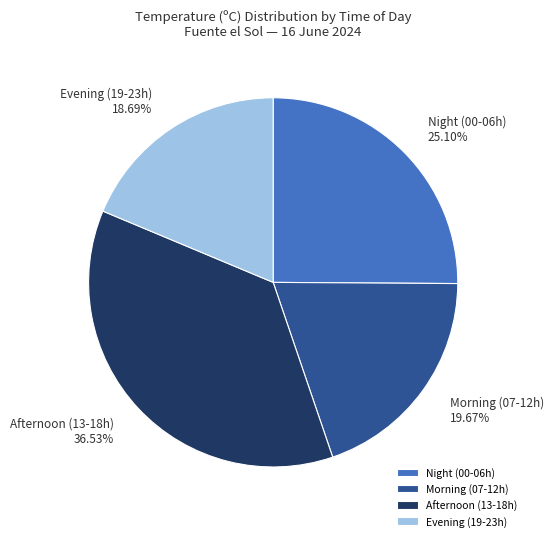

Is the sum of Morning (07-12h) and Night (00-06h) greater than half?

No